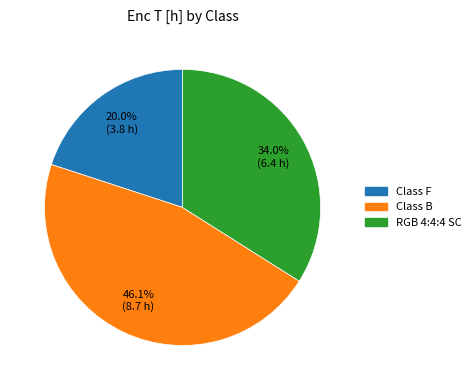

Approximately how many times larger is the value at Class B compared to Class F?

2.3